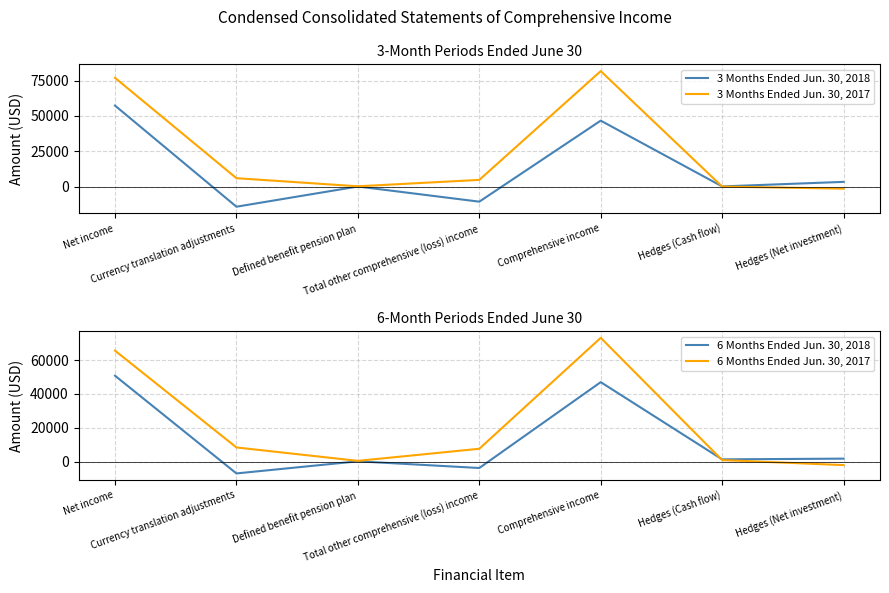

Between which two adjacent categories do 6 Months Ended Jun. 30, 2017 and 6 Months Ended Jun. 30, 2018 first intersect?

Comprehensive income and Hedges (Cash flow)